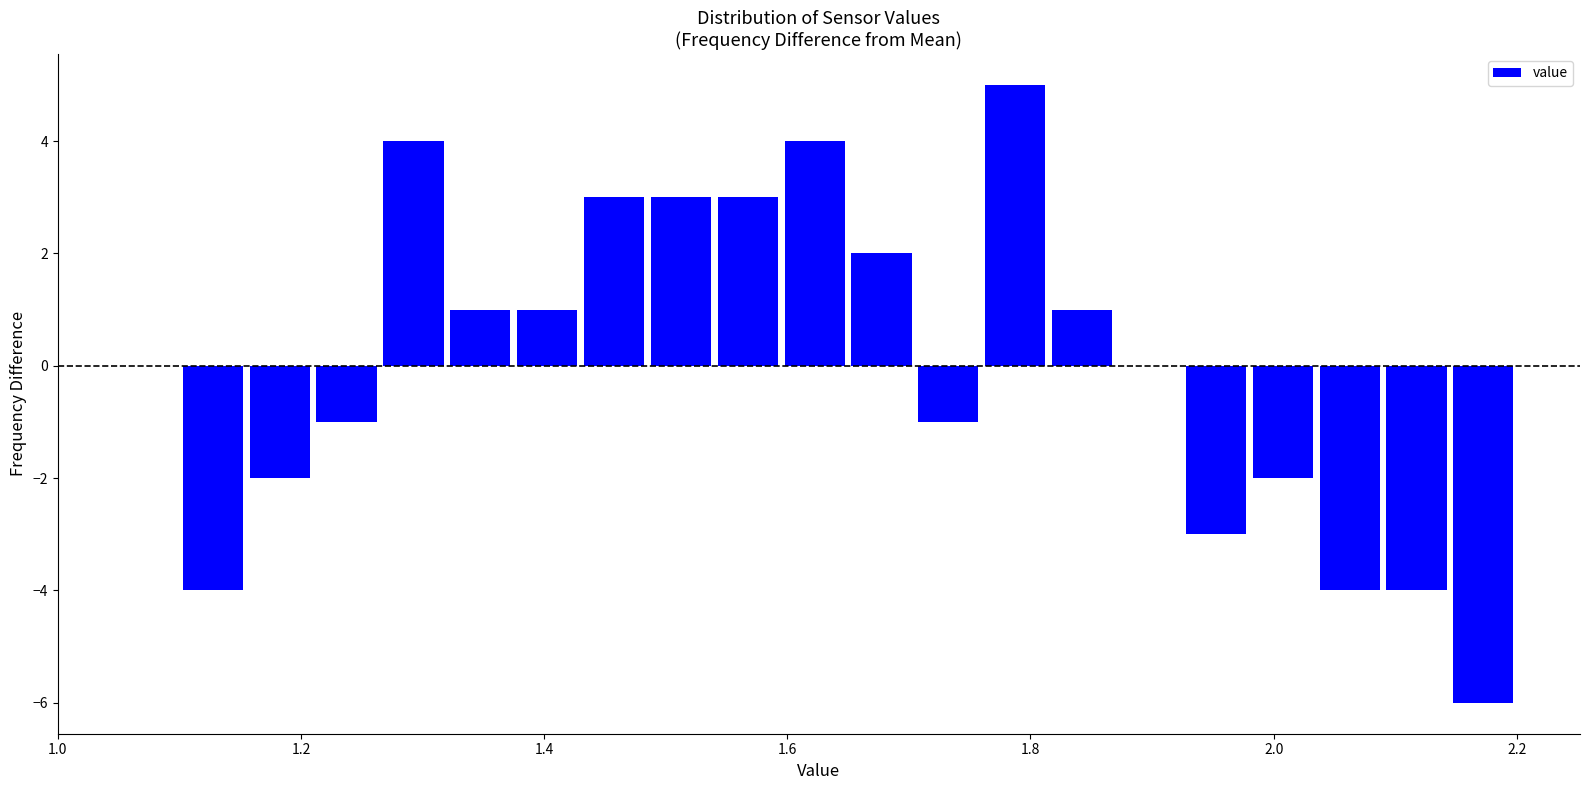

Around what value on the x-axis is the tallest bar? Give the approximate position of its centre, as read against the axis.

1.78